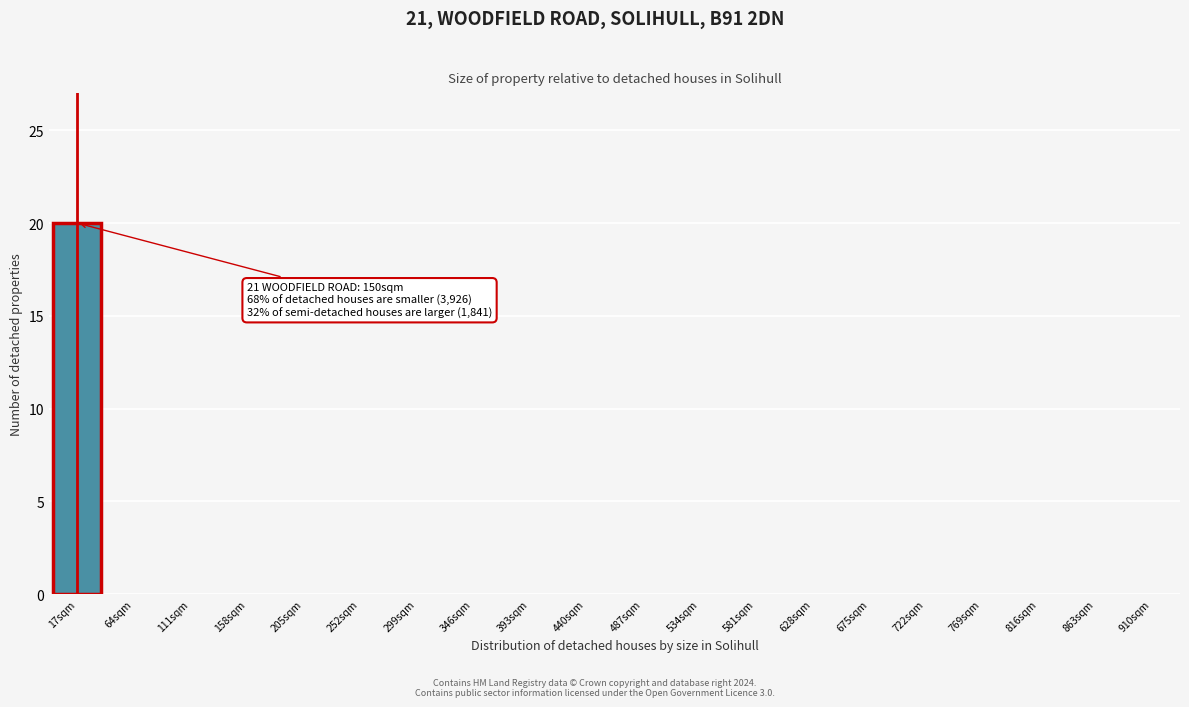

Reading left to right, extract all data points from this chart.

17sqm=20	64sqm=0	111sqm=0	158sqm=0	205sqm=0	252sqm=0	299sqm=0	346sqm=0	393sqm=0	440sqm=0	487sqm=0	534sqm=0	581sqm=0	628sqm=0	675sqm=0	722sqm=0	769sqm=0	816sqm=0	863sqm=0	910sqm=0